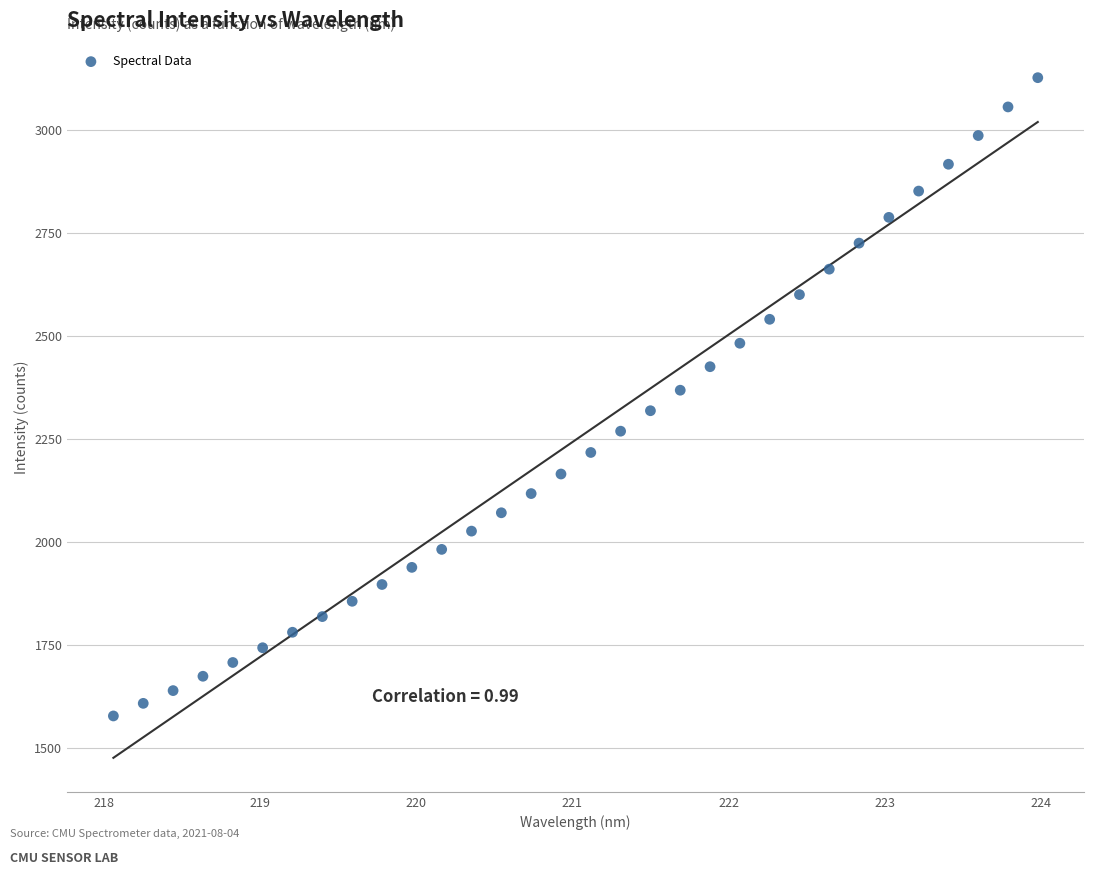

What is the range of X values (max minus min)?

5.9